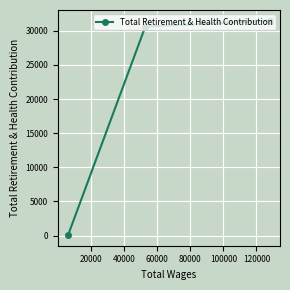

What is the sum of all values?

62182